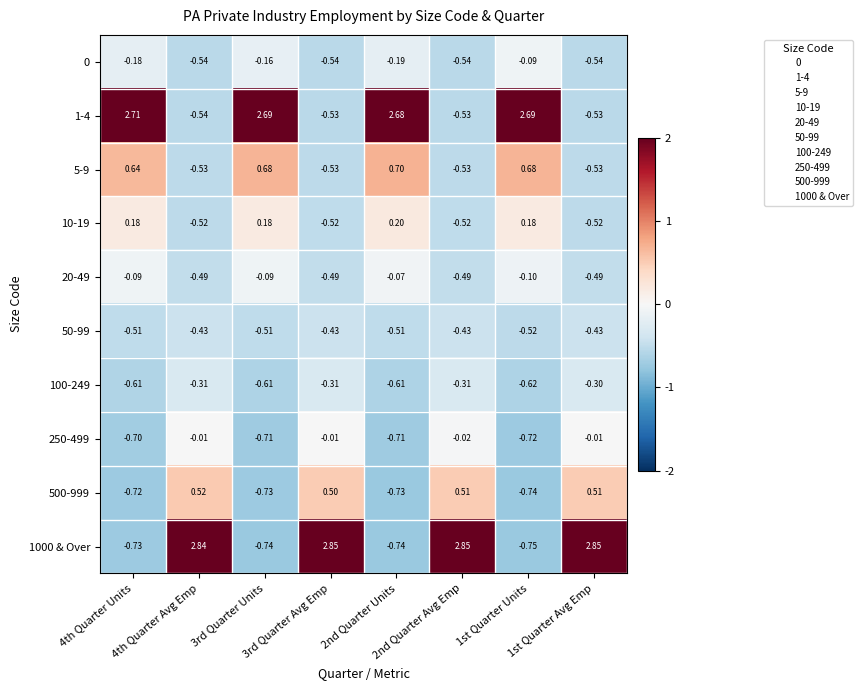

Reading right to left, transcribe all the data shown in this chart.

0: 1st Quarter Avg Emp=-0.5	1st Quarter Units=-0.1	2nd Quarter Avg Emp=-0.5	2nd Quarter Units=-0.2	3rd Quarter Avg Emp=-0.5	3rd Quarter Units=-0.2	4th Quarter Avg Emp=-0.5	4th Quarter Units=-0.2
1-4: 1st Quarter Avg Emp=-0.5	1st Quarter Units=2.7	2nd Quarter Avg Emp=-0.5	2nd Quarter Units=2.7	3rd Quarter Avg Emp=-0.5	3rd Quarter Units=2.7	4th Quarter Avg Emp=-0.5	4th Quarter Units=2.7
5-9: 1st Quarter Avg Emp=-0.5	1st Quarter Units=0.7	2nd Quarter Avg Emp=-0.5	2nd Quarter Units=0.7	3rd Quarter Avg Emp=-0.5	3rd Quarter Units=0.7	4th Quarter Avg Emp=-0.5	4th Quarter Units=0.6
10-19: 1st Quarter Avg Emp=-0.5	1st Quarter Units=0.2	2nd Quarter Avg Emp=-0.5	2nd Quarter Units=0.2	3rd Quarter Avg Emp=-0.5	3rd Quarter Units=0.2	4th Quarter Avg Emp=-0.5	4th Quarter Units=0.2
20-49: 1st Quarter Avg Emp=-0.5	1st Quarter Units=-0.1	2nd Quarter Avg Emp=-0.5	2nd Quarter Units=-0.1	3rd Quarter Avg Emp=-0.5	3rd Quarter Units=-0.1	4th Quarter Avg Emp=-0.5	4th Quarter Units=-0.1
50-99: 1st Quarter Avg Emp=-0.4	1st Quarter Units=-0.5	2nd Quarter Avg Emp=-0.4	2nd Quarter Units=-0.5	3rd Quarter Avg Emp=-0.4	3rd Quarter Units=-0.5	4th Quarter Avg Emp=-0.4	4th Quarter Units=-0.5
100-249: 1st Quarter Avg Emp=-0.3	1st Quarter Units=-0.6	2nd Quarter Avg Emp=-0.3	2nd Quarter Units=-0.6	3rd Quarter Avg Emp=-0.3	3rd Quarter Units=-0.6	4th Quarter Avg Emp=-0.3	4th Quarter Units=-0.6
250-499: 1st Quarter Avg Emp=-0.0	1st Quarter Units=-0.7	2nd Quarter Avg Emp=-0.0	2nd Quarter Units=-0.7	3rd Quarter Avg Emp=-0.0	3rd Quarter Units=-0.7	4th Quarter Avg Emp=-0.0	4th Quarter Units=-0.7
500-999: 1st Quarter Avg Emp=0.5	1st Quarter Units=-0.7	2nd Quarter Avg Emp=0.5	2nd Quarter Units=-0.7	3rd Quarter Avg Emp=0.5	3rd Quarter Units=-0.7	4th Quarter Avg Emp=0.5	4th Quarter Units=-0.7
1000 & Over: 1st Quarter Avg Emp=2.9	1st Quarter Units=-0.8	2nd Quarter Avg Emp=2.9	2nd Quarter Units=-0.7	3rd Quarter Avg Emp=2.9	3rd Quarter Units=-0.7	4th Quarter Avg Emp=2.8	4th Quarter Units=-0.7